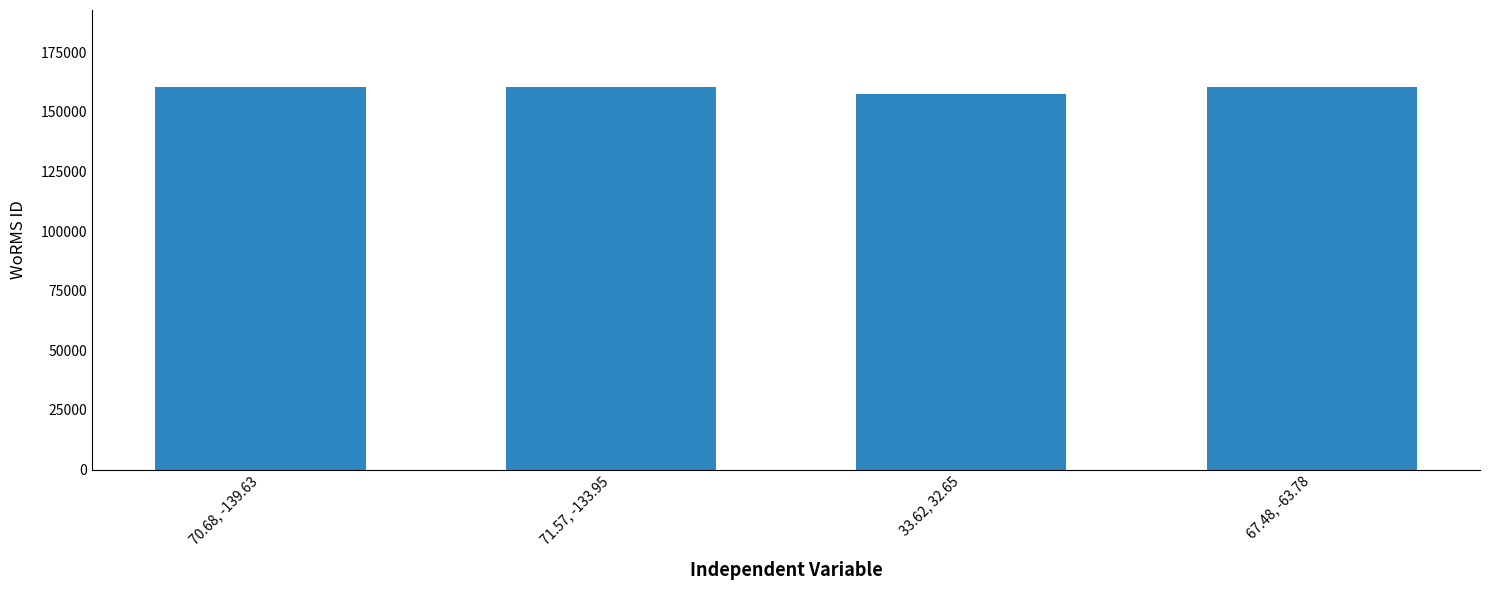

Is it true that the value at 71.57, -133.95 is 93974?

False